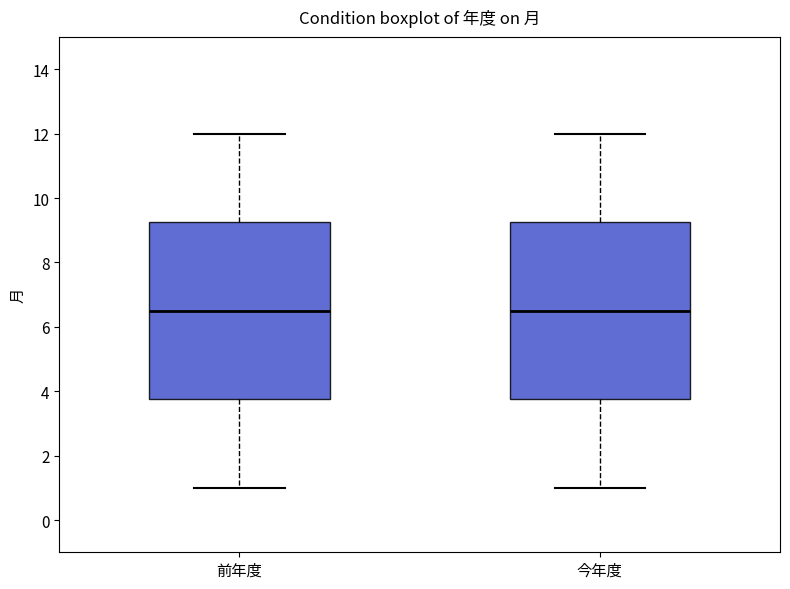

Where is the upper edge of the box for 今年度 on the y-axis? The values are not printed on the chart, so give them approximately, as read against the axis.

9.2